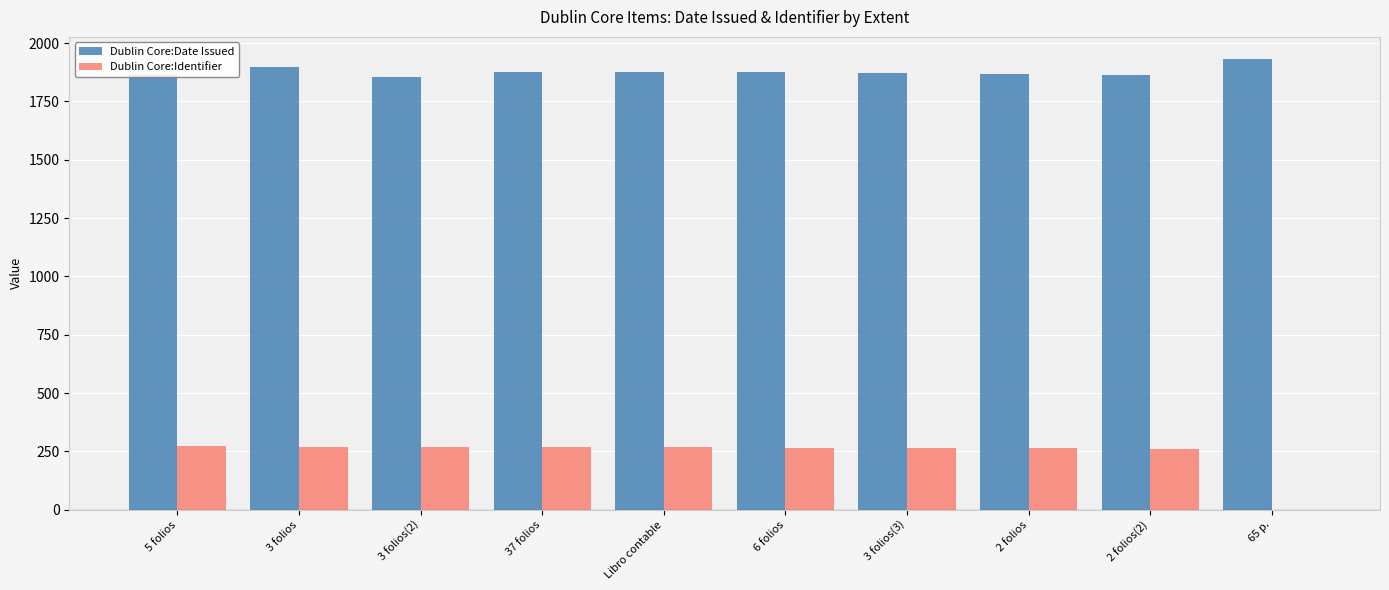

Is it true that Dublin Core:Identifier equals 266 at 3 folios(3)?

True